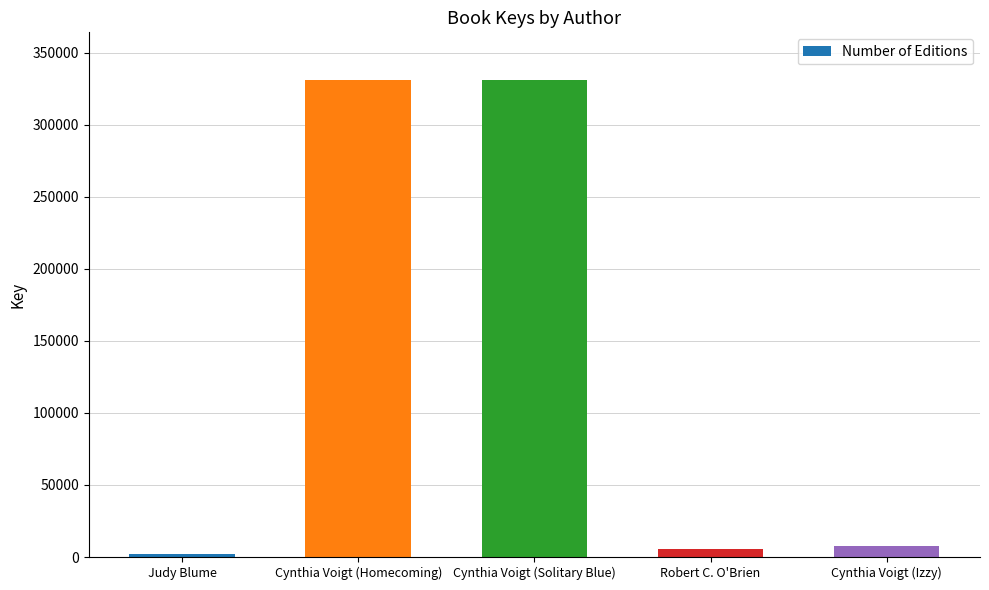

The chart shows a value of 473905 at Cynthia Voigt (Homecoming). True or false?

False